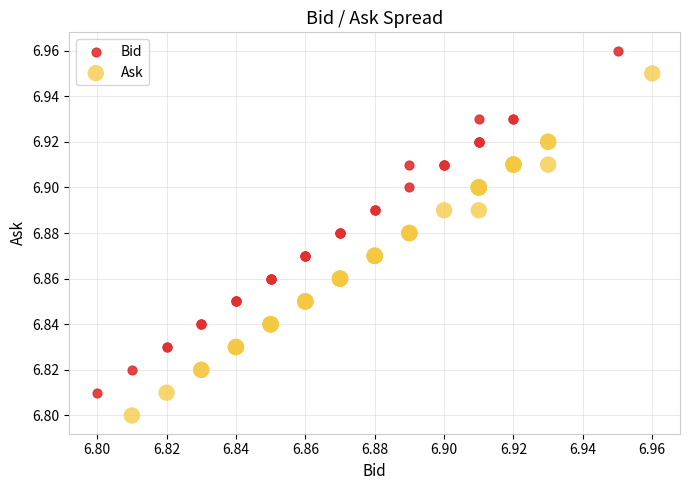

Which series reaches the minimum Y coordinate?

Ask